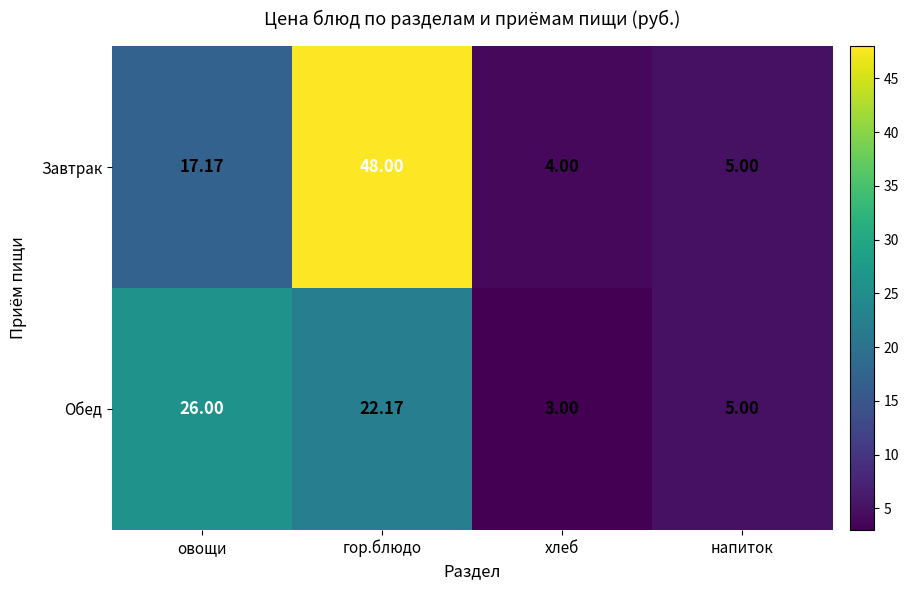

Rank the series by their average value, from highest to lowest.

Завтрак, Обед